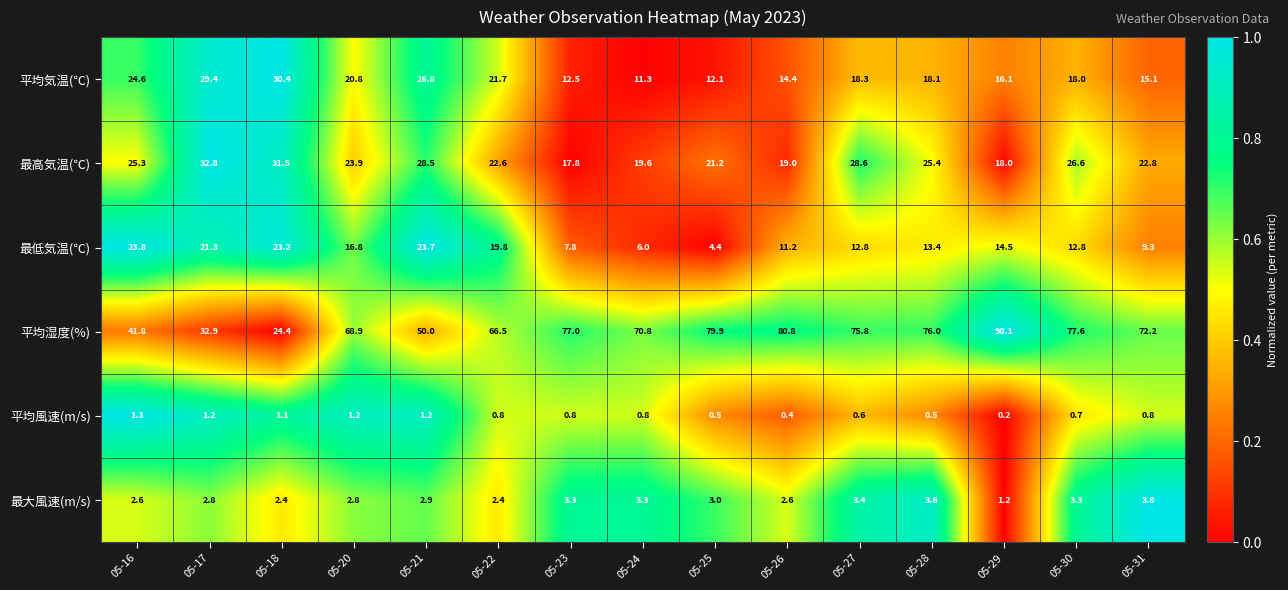

Which category has the lowest value in the 平均風速(m/s) series?

05-29